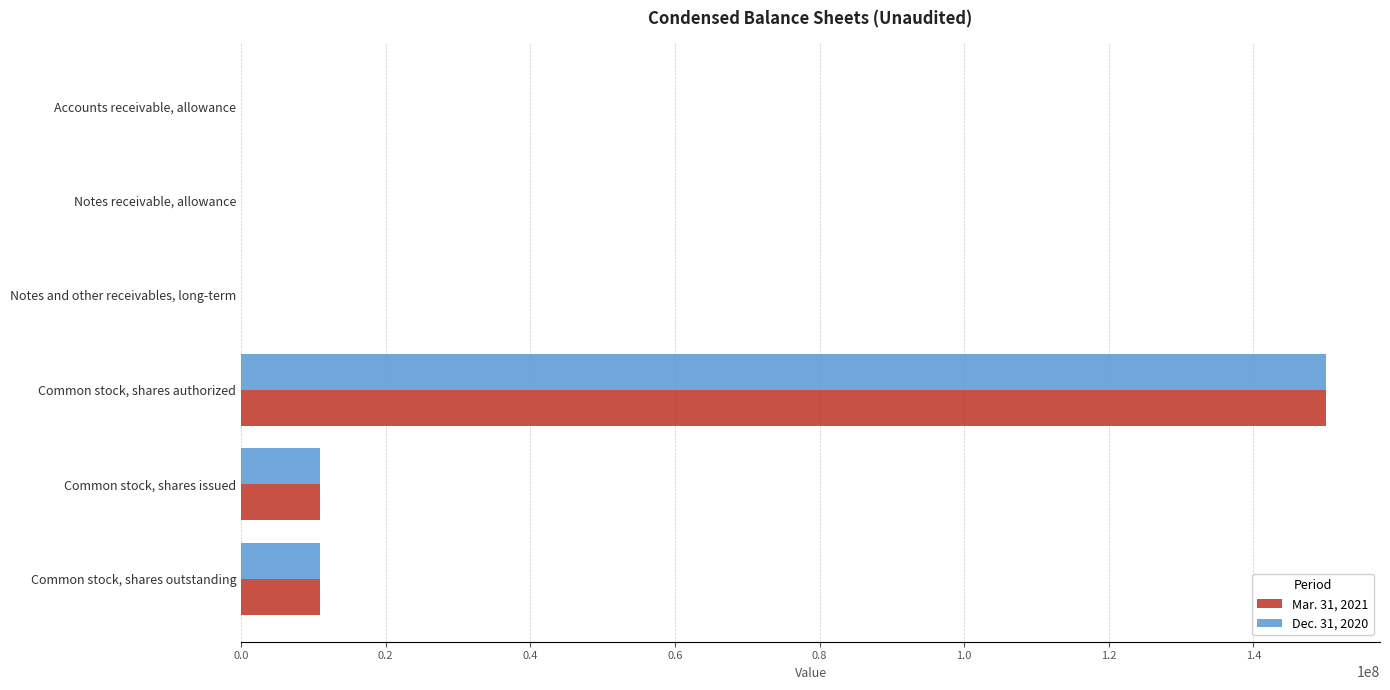

Is it true that Dec. 31, 2020 equals 52042710 at Common stock, shares authorized?

False